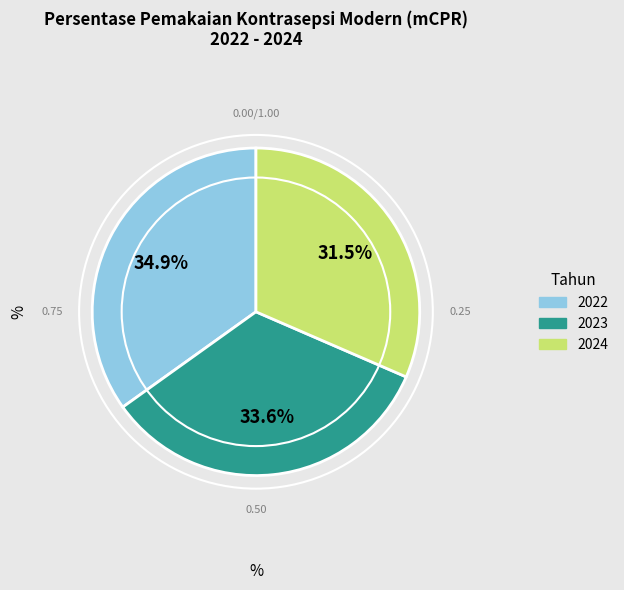

Count the number of slices in the pie.

3